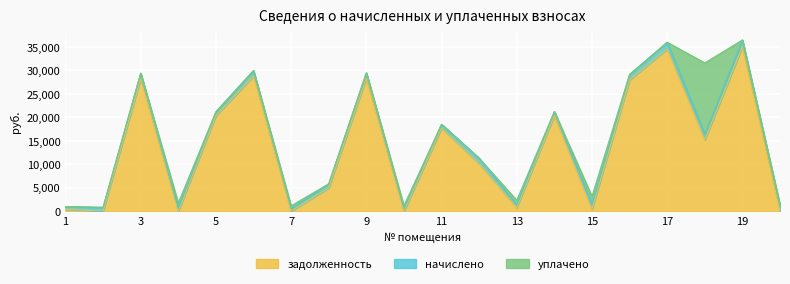

How many data points does each series have?

20